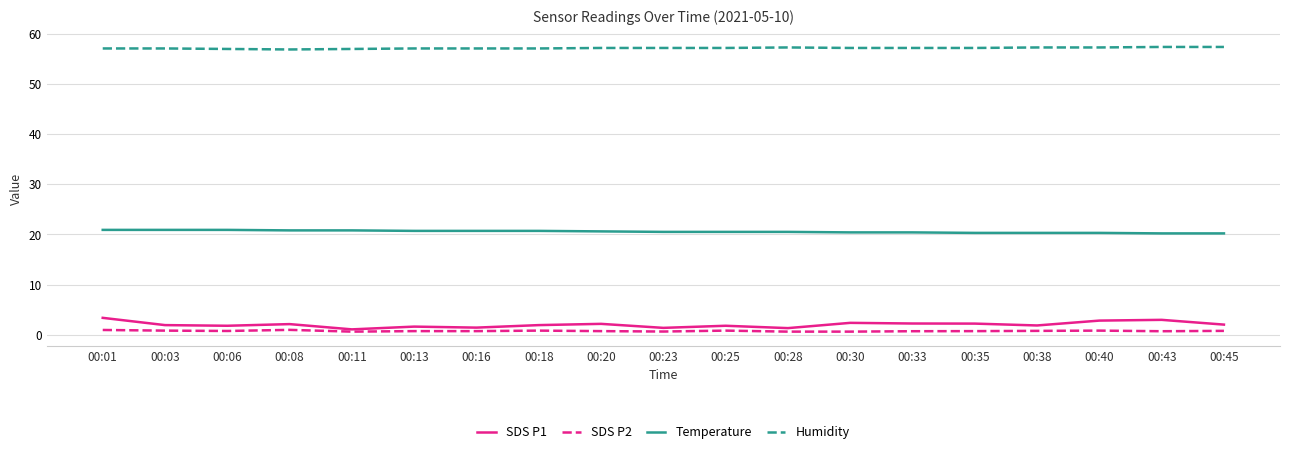

True or false: Humidity has more than 0 interior local peaks.

True